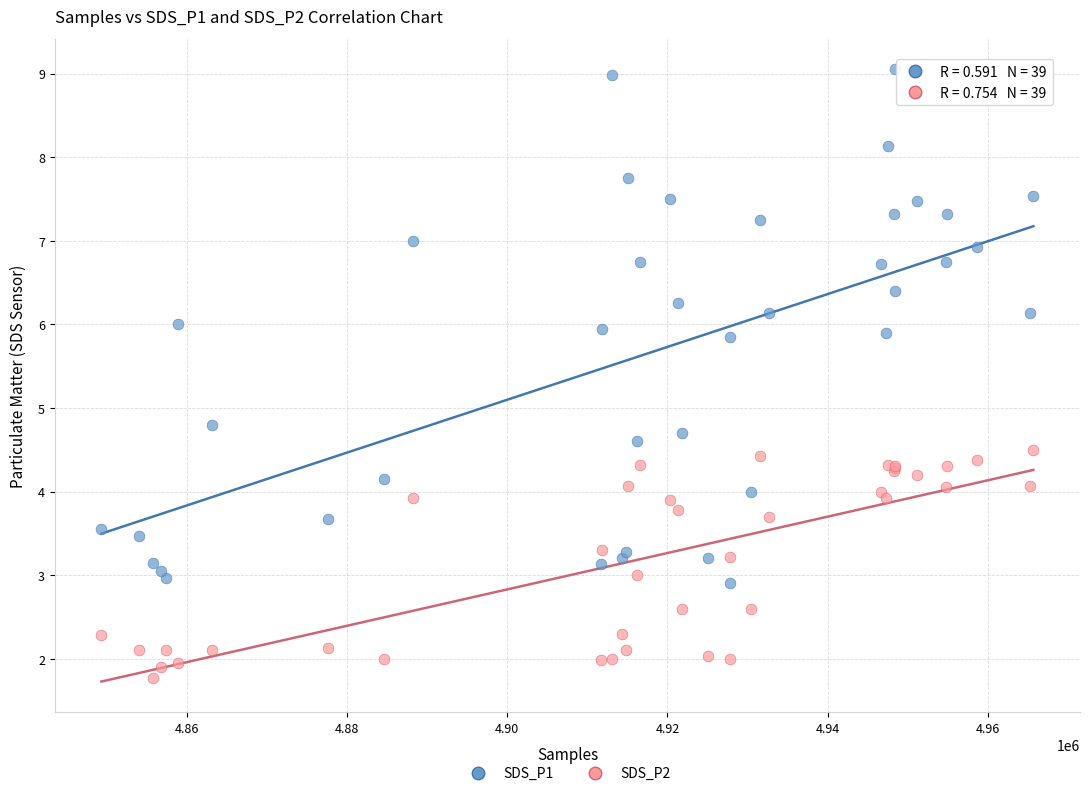

Which series reaches the minimum Y coordinate?

SDS_P2